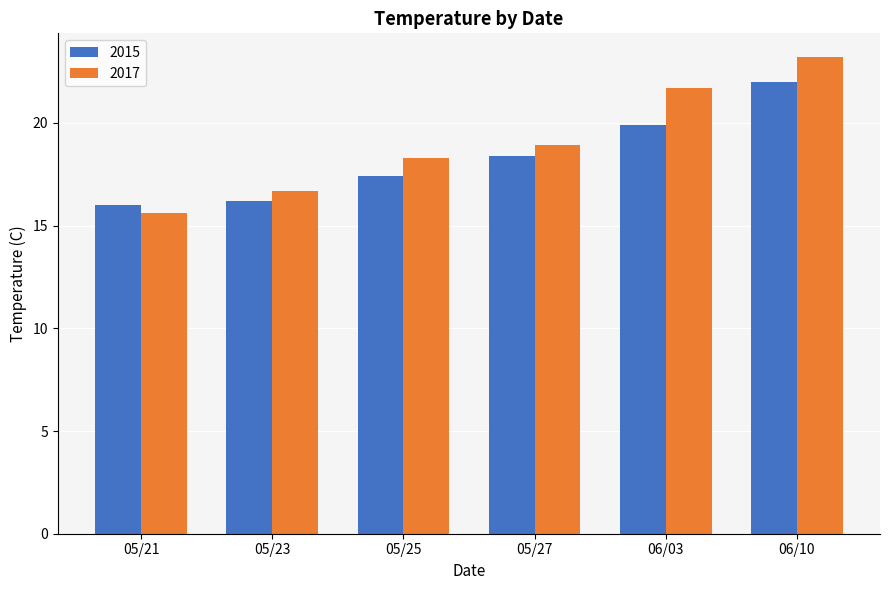

What is the maximum value shown in the chart?

23.2